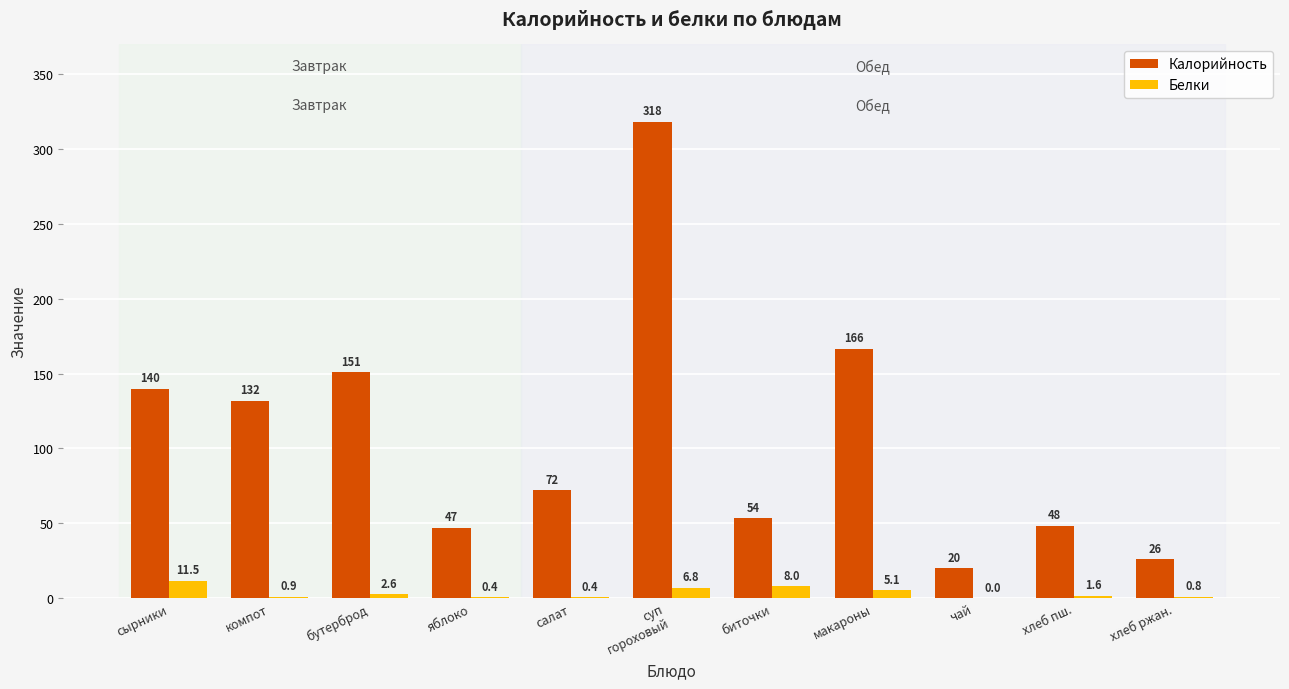

Is the value of Калорийность at макароны greater than the value of Белки at суп
гороховый?

Yes